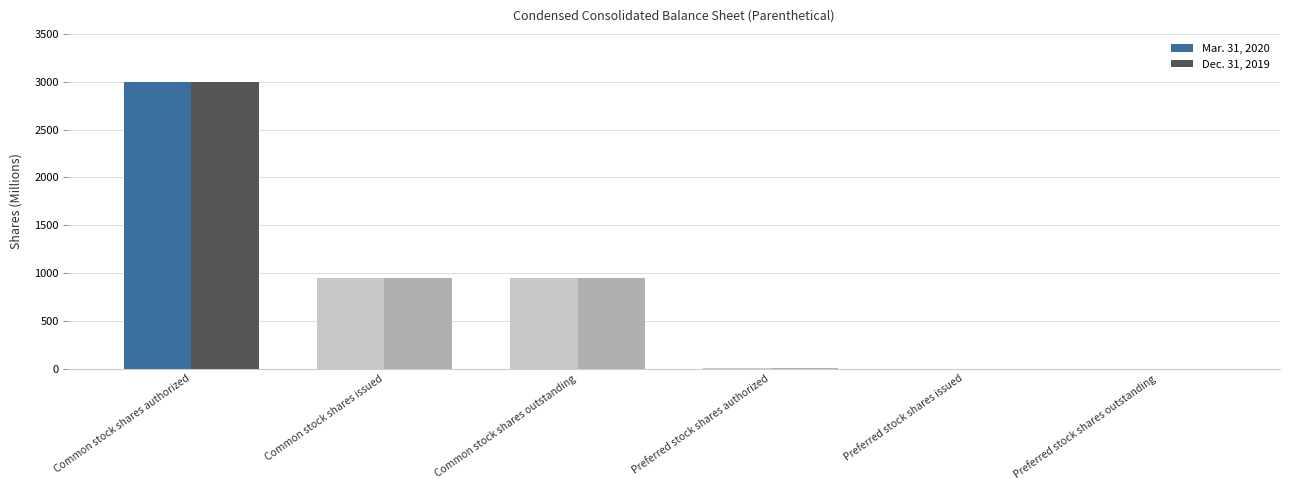

The value of Dec. 31, 2019 at Common stock shares outstanding is 948. True or false?

True